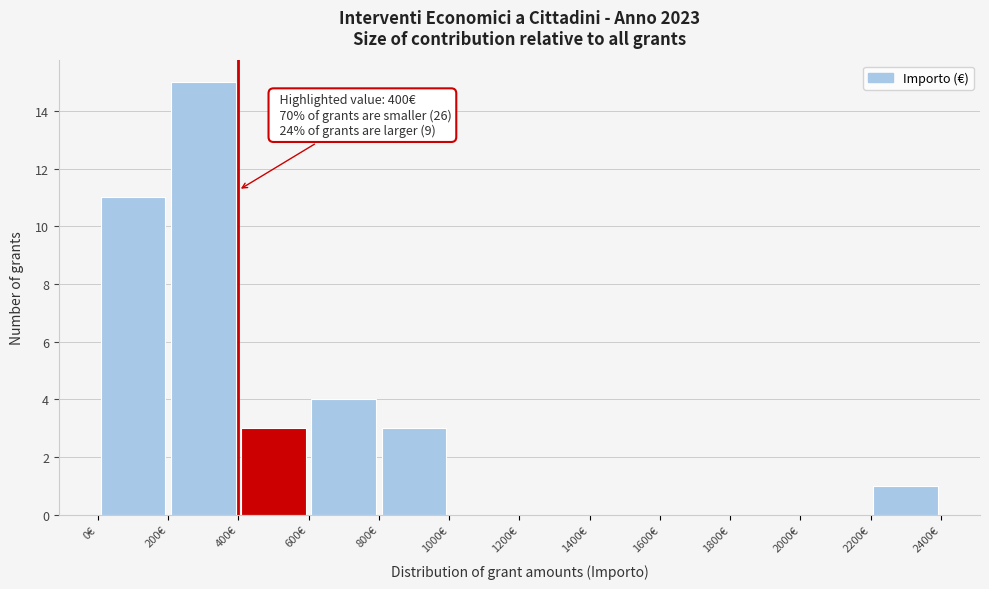

Which range on the x-axis has the tallest bar?

200 to 400